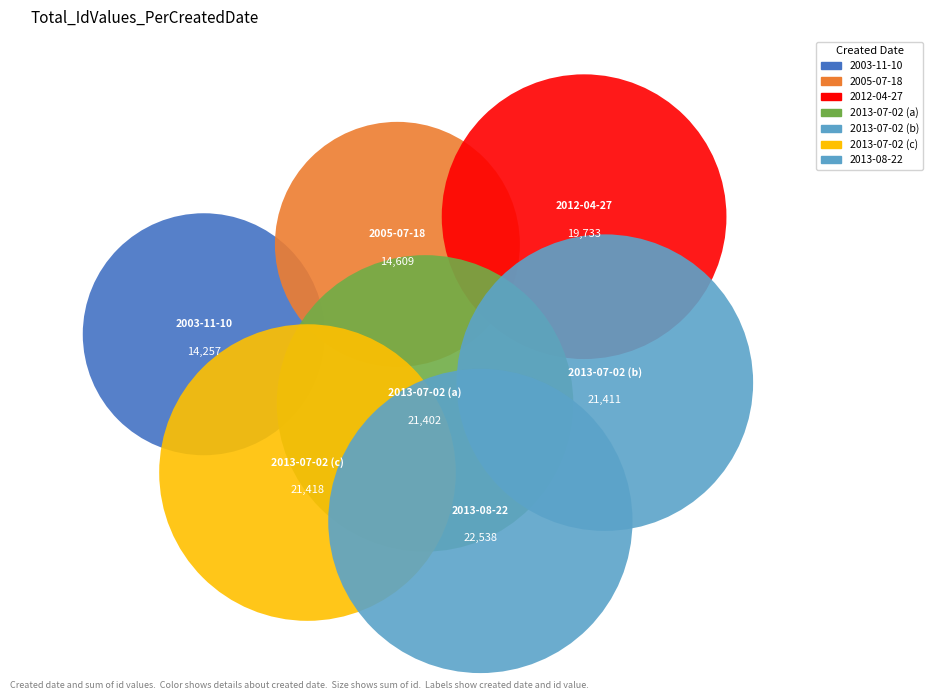

How many segments does this pie chart have?

7